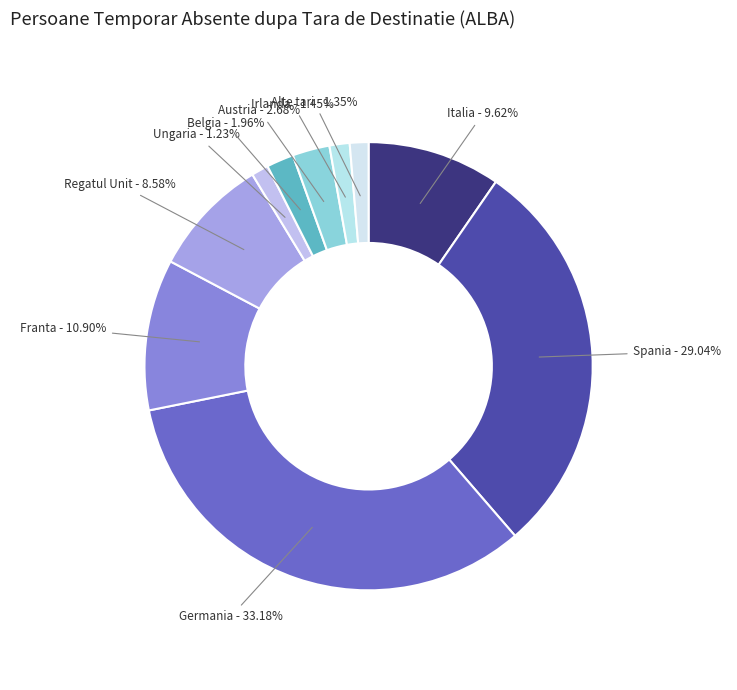

Which category has the biggest portion of the pie?

Germania